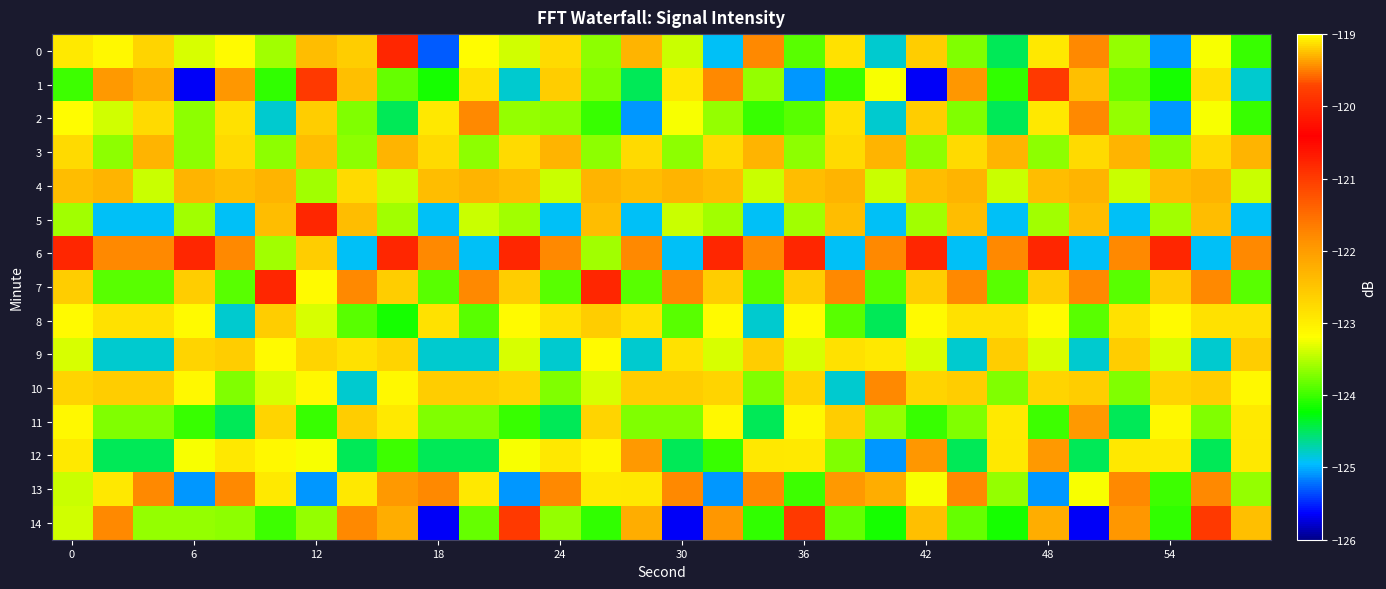

What is the minimum value shown in the chart?

-125.7